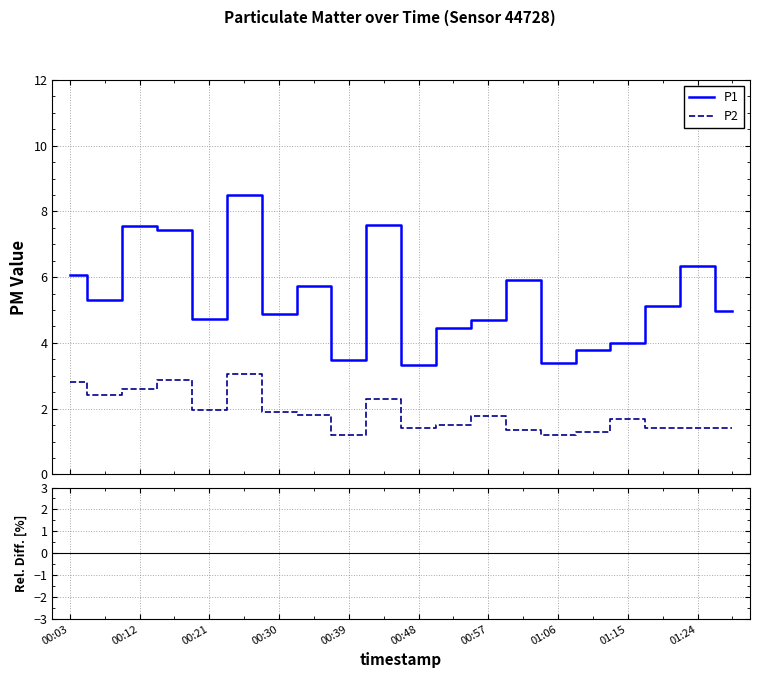

True or false: P2 and P1 intersect in this chart.

False